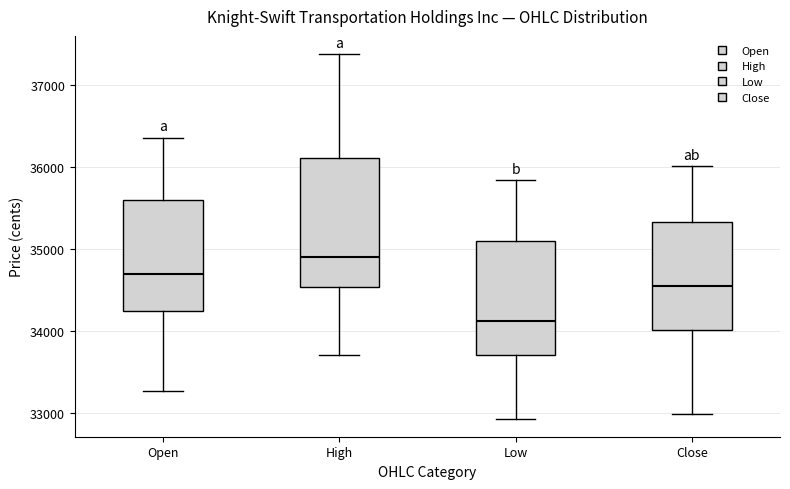

Reading left to right, transcribe this box plot: for each box, give where its median line is, the range the box spans, and where its two whiskers end, as read against the y-axis. The values are not printed on the chart, so give them approximately, as read against the axis.

Open: median 34700, box 34200 to 35600, whiskers 33300 to 36400
High: median 34900, box 34500 to 36100, whiskers 33700 to 37400
Low: median 34100, box 33700 to 35100, whiskers 32900 to 35800
Close: median 34500, box 34000 to 35300, whiskers 33000 to 36000